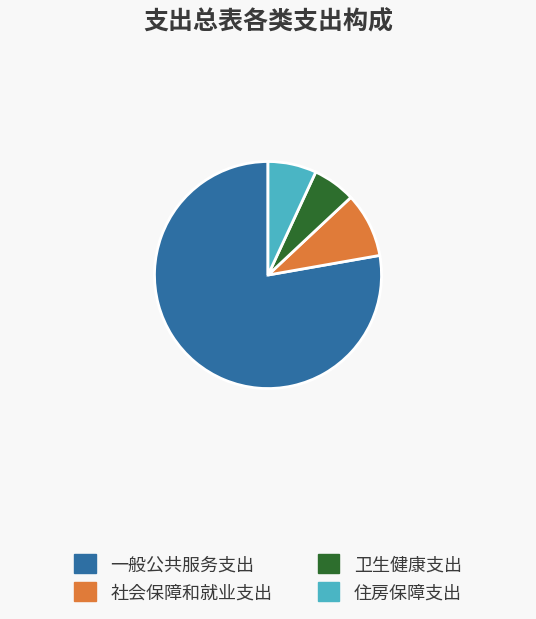

Is there any slice that represents more than half of the pie?

Yes